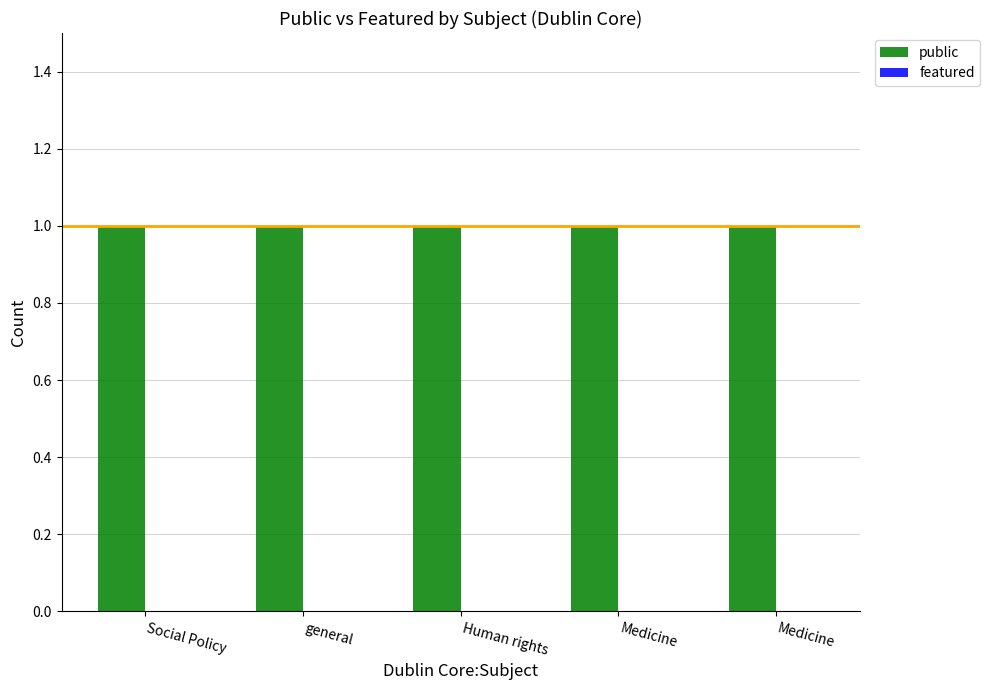

Where is featured nearest to the value 0?

Social Policy